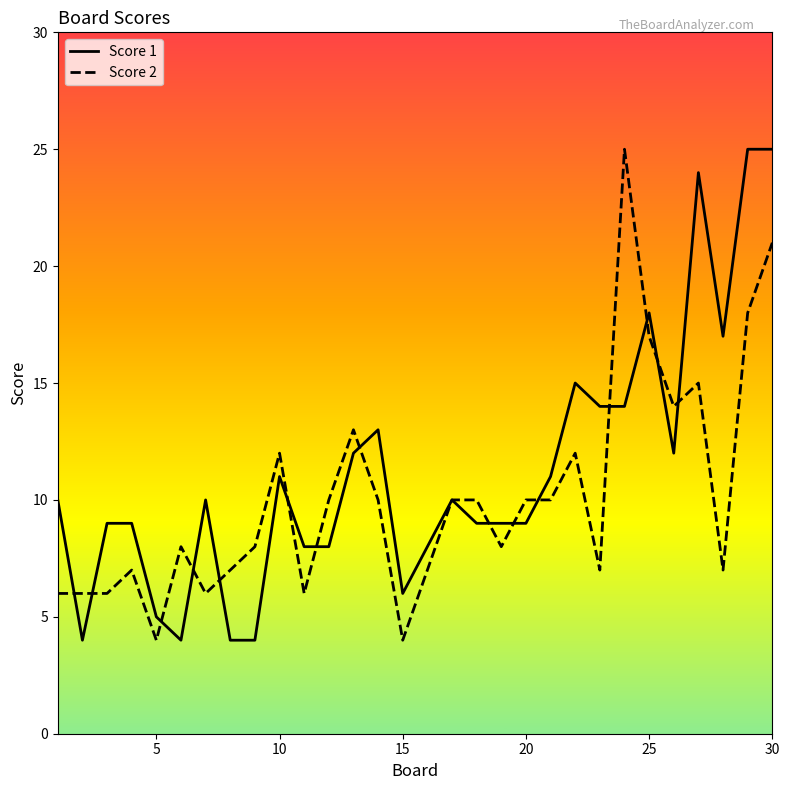

Rank the series at 15 from highest to lowest value.

Score 1, Score 2